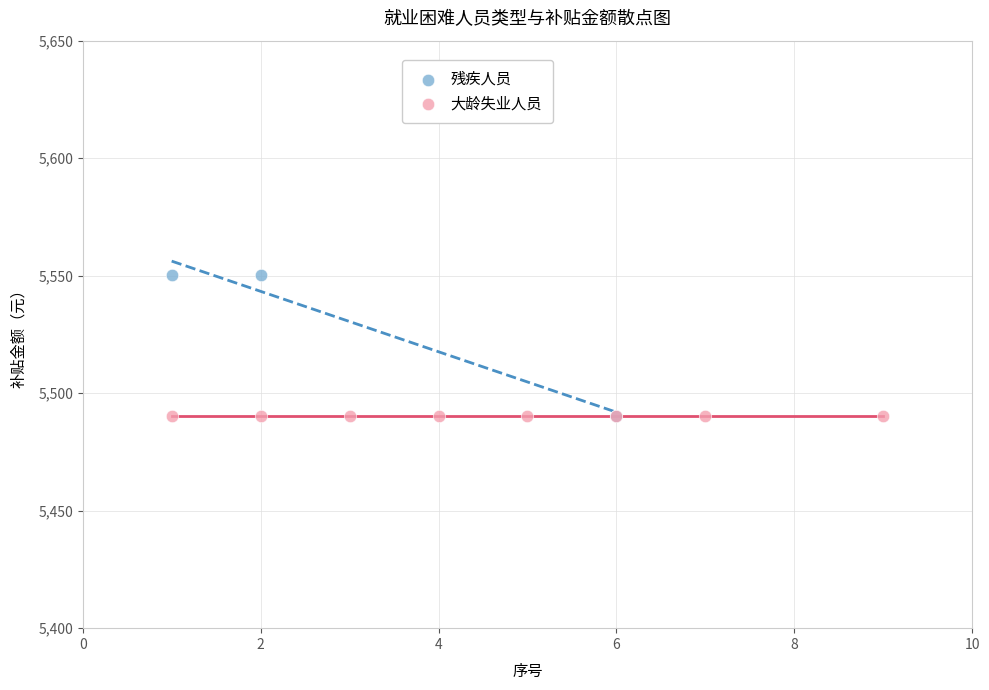

Which series contains the highest Y value?

残疾人员